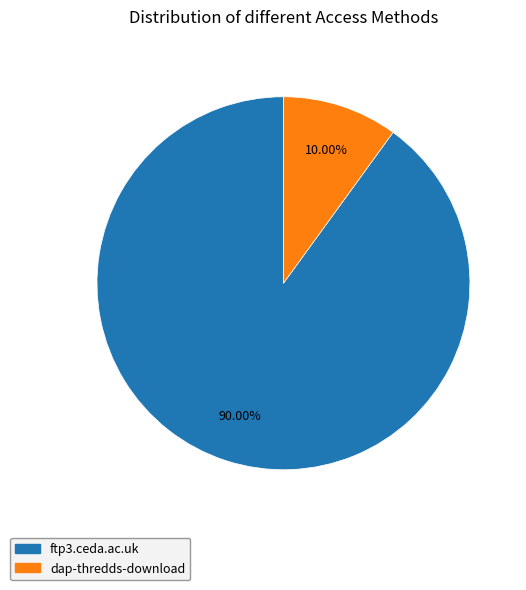

Between ftp3.ceda.ac.uk and dap-thredds-download, which is larger?

ftp3.ceda.ac.uk